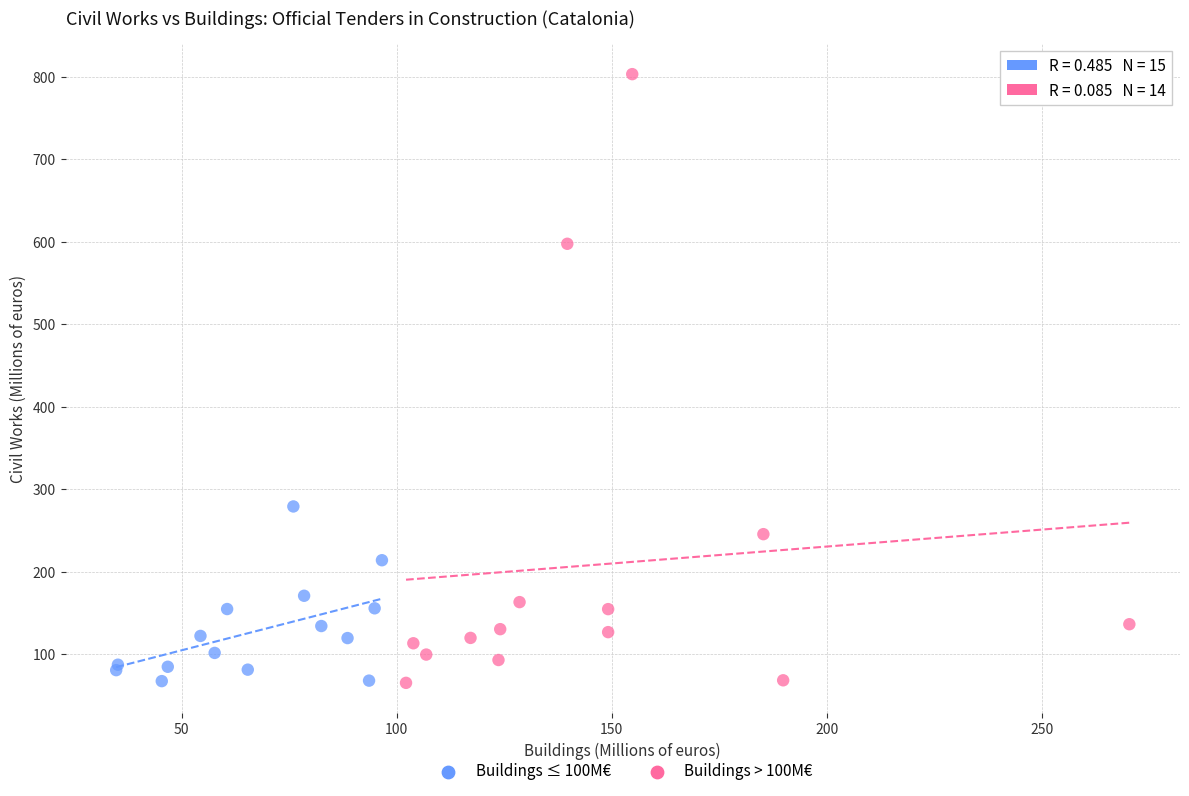

Which series contains the highest Y value?

Buildings > 100M€